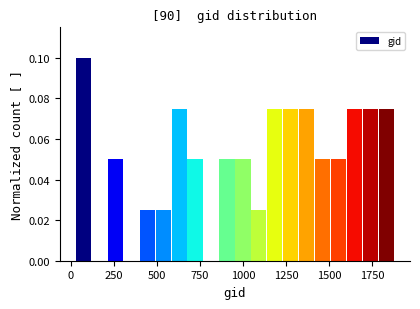

Around what value on the x-axis is the tallest bar? Give the approximate position of its centre, as read against the axis.

50